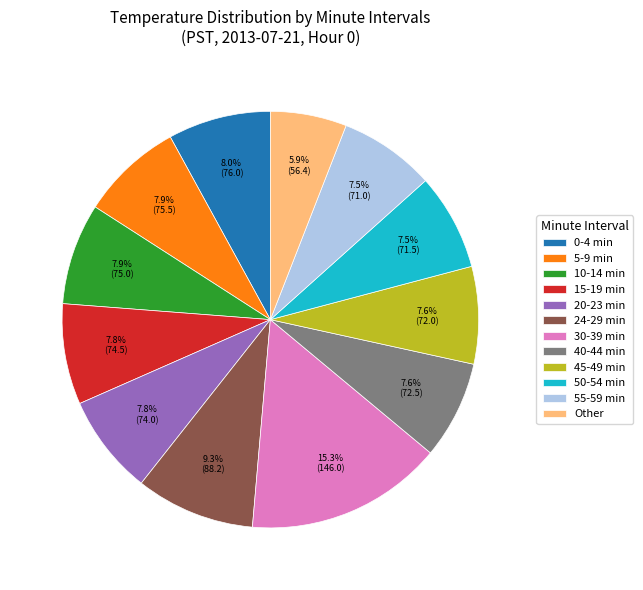

Which slice is the smallest?

Other